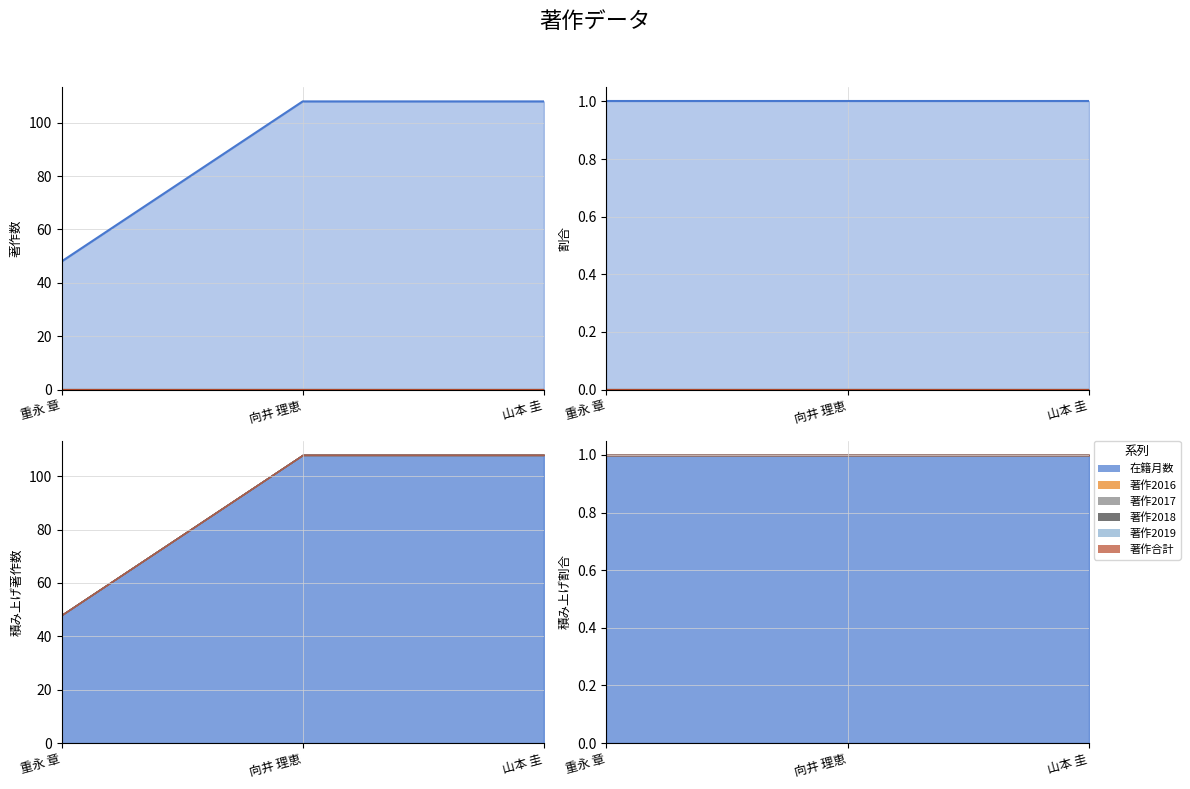

At which label is 著作2018 closest to 0?

重永 章